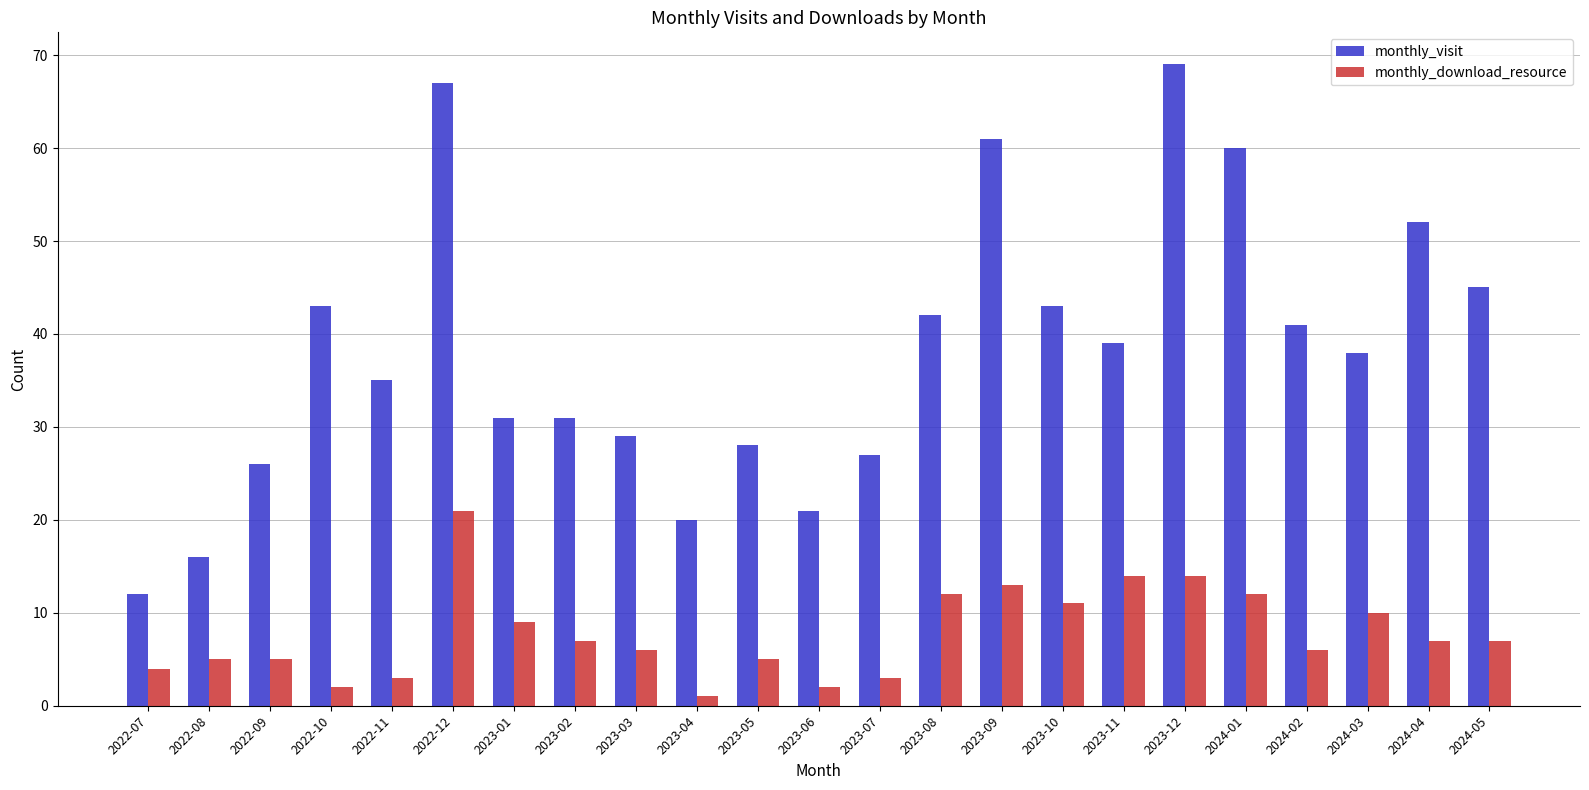

What is the difference between the monthly_download_resource values at 2024-02 and 2023-11?

8